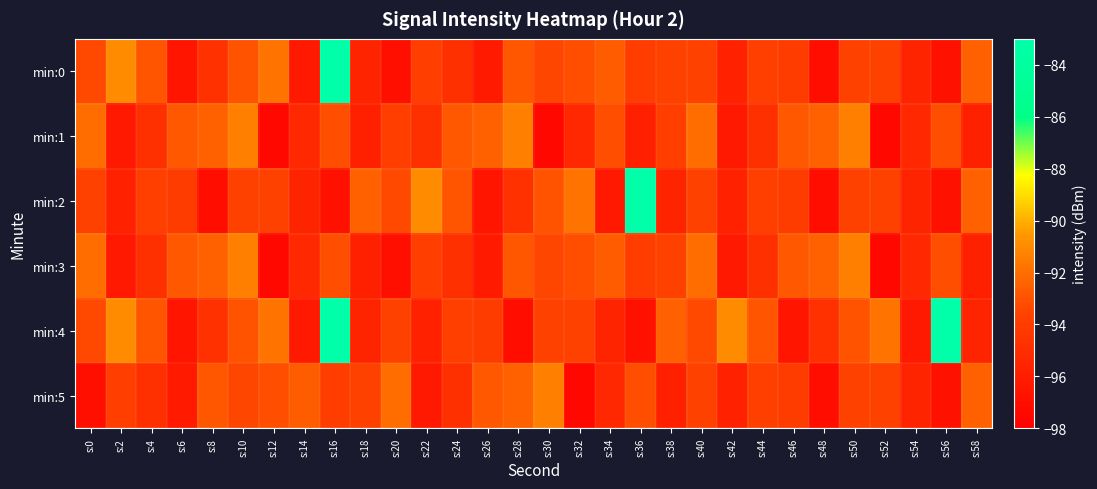

Reading left to right, what are all the values shown in this chart?

min:0: s:0=-93.3	s:2=-90.9	s:4=-92.9	s:6=-96.6	s:8=-94.7	s:10=-92.9	s:12=-91.8	s:14=-96.3	s:16=-83.1	s:18=-95.6	s:20=-97.0	s:22=-93.9	s:24=-94.8	s:26=-96.2	s:28=-92.8	s:30=-93.4	s:32=-93.1	s:34=-92.7	s:36=-93.9	s:38=-93.6	s:40=-93.6	s:42=-95.7	s:44=-93.8	s:46=-94.0	s:48=-97.0	s:50=-93.6	s:52=-93.6	s:54=-95.6	s:56=-96.8	s:58=-92.5
min:1: s:0=-92.1	s:2=-96.3	s:4=-94.7	s:6=-92.8	s:8=-92.5	s:10=-91.4	s:12=-97.4	s:14=-95.3	s:16=-93.1	s:18=-95.8	s:20=-93.9	s:22=-94.7	s:24=-92.8	s:26=-92.5	s:28=-91.4	s:30=-97.4	s:32=-95.3	s:34=-93.1	s:36=-95.8	s:38=-93.9	s:40=-92.1	s:42=-96.3	s:44=-94.7	s:46=-92.8	s:48=-92.5	s:50=-91.4	s:52=-97.4	s:54=-95.3	s:56=-93.1	s:58=-95.8
min:2: s:0=-93.6	s:2=-95.7	s:4=-93.8	s:6=-94.0	s:8=-97.0	s:10=-93.6	s:12=-93.6	s:14=-95.6	s:16=-96.8	s:18=-92.5	s:20=-93.3	s:22=-90.9	s:24=-92.9	s:26=-96.6	s:28=-94.7	s:30=-92.9	s:32=-91.8	s:34=-96.3	s:36=-83.1	s:38=-95.6	s:40=-93.6	s:42=-95.7	s:44=-93.8	s:46=-94.0	s:48=-97.0	s:50=-93.6	s:52=-93.6	s:54=-95.6	s:56=-96.8	s:58=-92.5
min:3: s:0=-92.1	s:2=-96.3	s:4=-94.7	s:6=-92.8	s:8=-92.5	s:10=-91.4	s:12=-97.4	s:14=-95.3	s:16=-93.1	s:18=-95.8	s:20=-97.0	s:22=-93.9	s:24=-94.8	s:26=-96.2	s:28=-92.8	s:30=-93.4	s:32=-93.1	s:34=-92.7	s:36=-93.9	s:38=-93.6	s:40=-92.1	s:42=-96.3	s:44=-94.7	s:46=-92.8	s:48=-92.5	s:50=-91.4	s:52=-97.4	s:54=-95.3	s:56=-93.1	s:58=-95.8
min:4: s:0=-93.3	s:2=-90.9	s:4=-92.9	s:6=-96.6	s:8=-94.7	s:10=-92.9	s:12=-91.8	s:14=-96.3	s:16=-83.1	s:18=-95.6	s:20=-93.6	s:22=-95.7	s:24=-93.8	s:26=-94.0	s:28=-97.0	s:30=-93.6	s:32=-93.6	s:34=-95.6	s:36=-96.8	s:38=-92.5	s:40=-93.3	s:42=-90.9	s:44=-92.9	s:46=-96.6	s:48=-94.7	s:50=-92.9	s:52=-91.8	s:54=-96.3	s:56=-83.1	s:58=-95.6
min:5: s:0=-97.0	s:2=-93.9	s:4=-94.8	s:6=-96.2	s:8=-92.8	s:10=-93.4	s:12=-93.1	s:14=-92.7	s:16=-93.9	s:18=-93.6	s:20=-92.1	s:22=-96.3	s:24=-94.7	s:26=-92.8	s:28=-92.5	s:30=-91.4	s:32=-97.4	s:34=-95.3	s:36=-93.1	s:38=-95.8	s:40=-93.6	s:42=-95.7	s:44=-93.8	s:46=-94.0	s:48=-97.0	s:50=-93.6	s:52=-93.6	s:54=-95.6	s:56=-96.8	s:58=-92.5